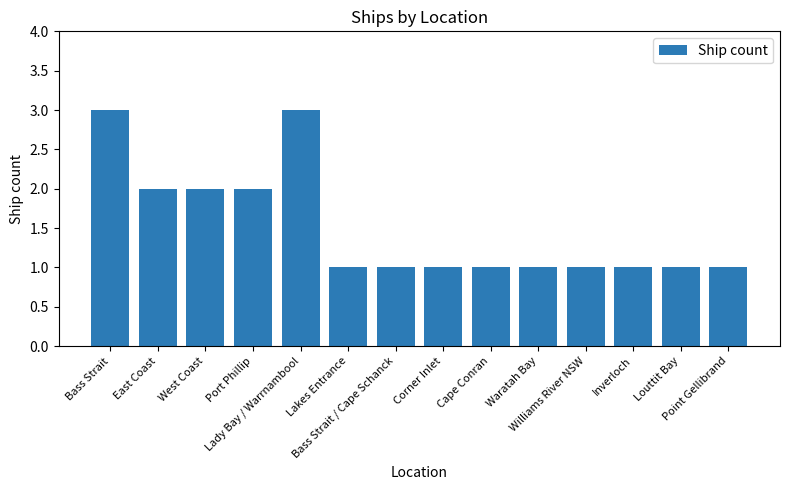

What is the sum of all values?

21